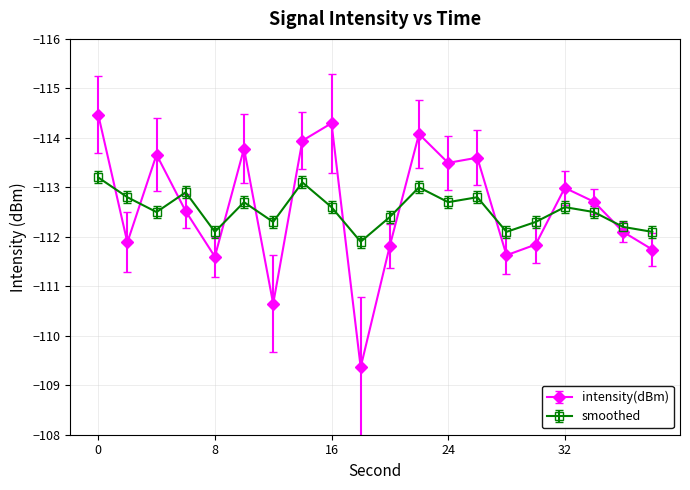

Reading left to right, transcribe all the data shown in this chart.

intensity(dBm): -114.5	-111.9	-113.7	-112.5	-111.6	-113.8	-110.6	-113.9	-114.3	-109.4	-111.8	-114.1	-113.5	-113.6	-111.6	-111.8	-113.0	-112.7	-112.1	-111.7
smoothed: -113.2	-112.8	-112.5	-112.9	-112.1	-112.7	-112.3	-113.1	-112.6	-111.9	-112.4	-113.0	-112.7	-112.8	-112.1	-112.3	-112.6	-112.5	-112.2	-112.1